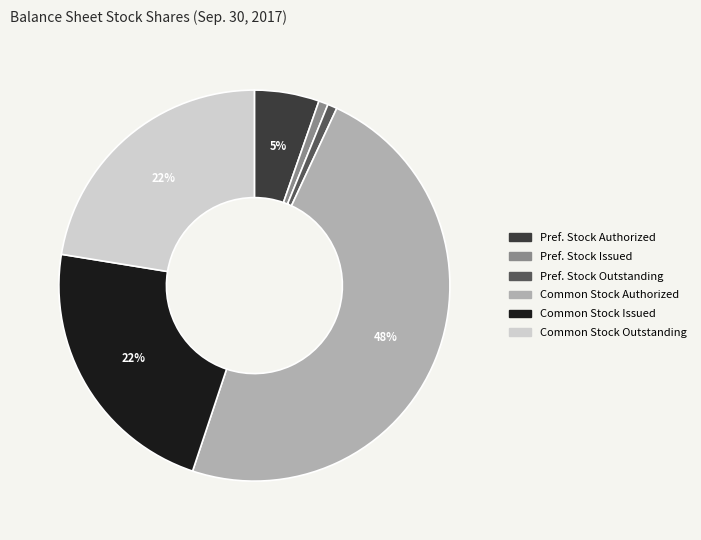

How many slices are in this pie chart?

6